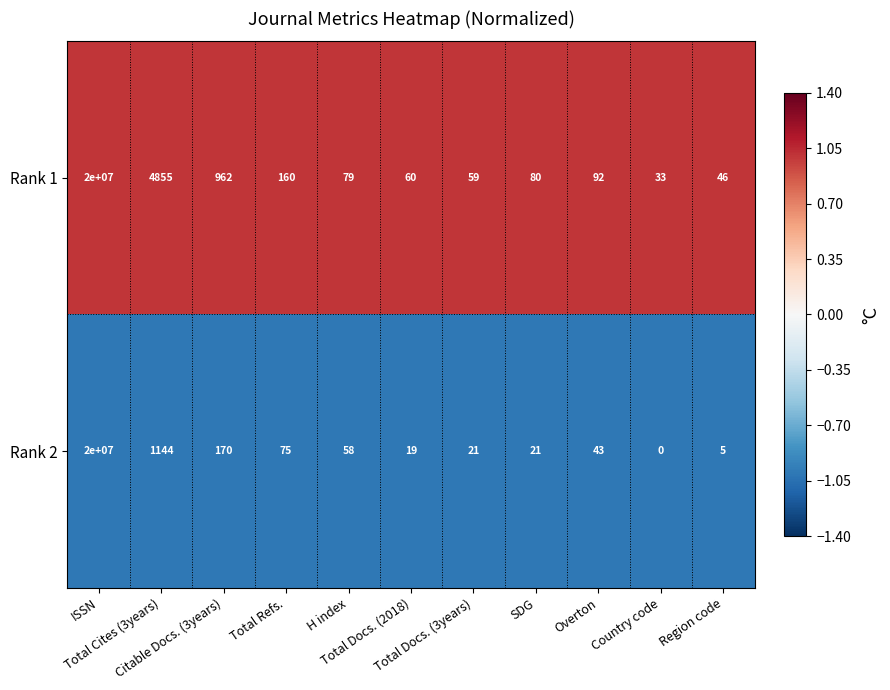

What is the average value of the Rank 2 series?

1818323